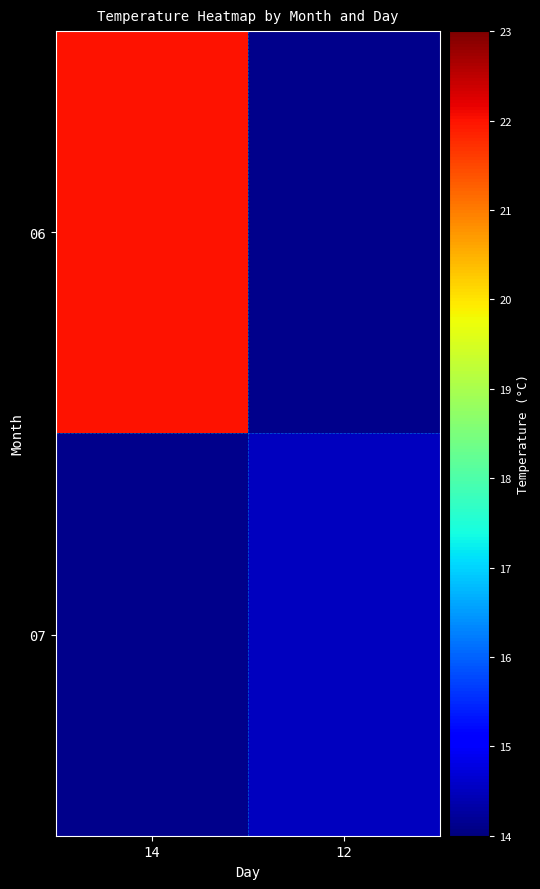

How many data points in 07 are above 14?

1